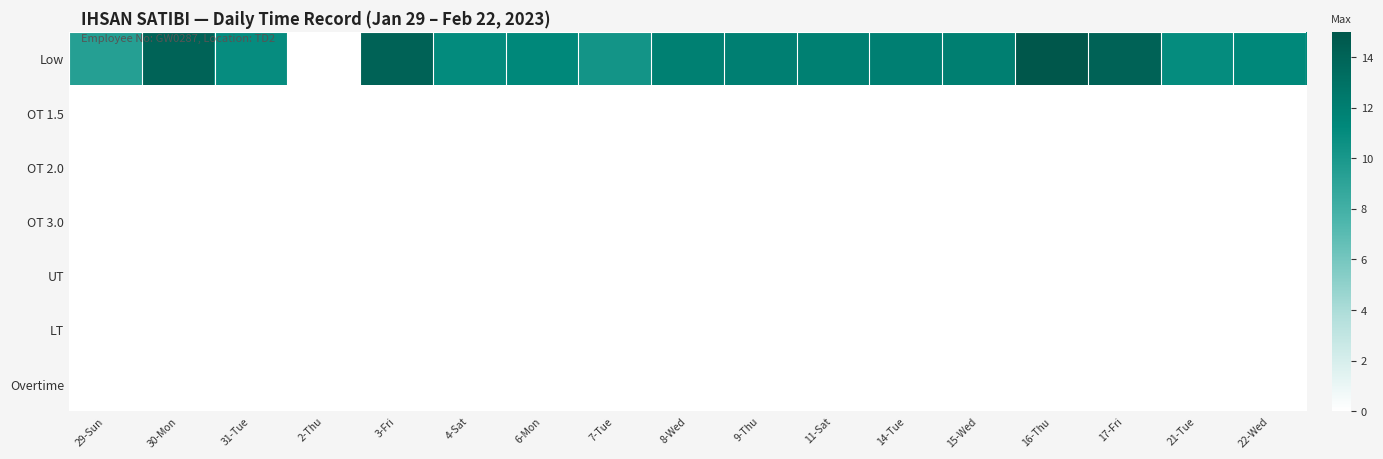

Reading left to right, extract all data points from this chart.

Low: 29-Sun=9.4	30-Mon=14.0	31-Tue=10.9	2-Thu=0.0	3-Fri=14.1	4-Sat=11.1	6-Mon=11.2	7-Tue=10.3	8-Wed=11.9	9-Thu=11.9	11-Sat=11.8	14-Tue=11.9	15-Wed=12.0	16-Thu=14.9	17-Fri=14.1	21-Tue=11.0	22-Wed=11.3
OT 1.5: 29-Sun=0.0	30-Mon=0.0	31-Tue=0.0	2-Thu=0.0	3-Fri=0.0	4-Sat=0.0	6-Mon=0.0	7-Tue=0.0	8-Wed=0.0	9-Thu=0.0	11-Sat=0.0	14-Tue=0.0	15-Wed=0.0	16-Thu=0.0	17-Fri=0.0	21-Tue=0.0	22-Wed=0.0
OT 2.0: 29-Sun=0.0	30-Mon=0.0	31-Tue=0.0	2-Thu=0.0	3-Fri=0.0	4-Sat=0.0	6-Mon=0.0	7-Tue=0.0	8-Wed=0.0	9-Thu=0.0	11-Sat=0.0	14-Tue=0.0	15-Wed=0.0	16-Thu=0.0	17-Fri=0.0	21-Tue=0.0	22-Wed=0.0
OT 3.0: 29-Sun=0.0	30-Mon=0.0	31-Tue=0.0	2-Thu=0.0	3-Fri=0.0	4-Sat=0.0	6-Mon=0.0	7-Tue=0.0	8-Wed=0.0	9-Thu=0.0	11-Sat=0.0	14-Tue=0.0	15-Wed=0.0	16-Thu=0.0	17-Fri=0.0	21-Tue=0.0	22-Wed=0.0
UT: 29-Sun=0.0	30-Mon=0.0	31-Tue=0.0	2-Thu=0.0	3-Fri=0.0	4-Sat=0.0	6-Mon=0.0	7-Tue=0.0	8-Wed=0.0	9-Thu=0.0	11-Sat=0.0	14-Tue=0.0	15-Wed=0.0	16-Thu=0.0	17-Fri=0.0	21-Tue=0.0	22-Wed=0.0
LT: 29-Sun=0.0	30-Mon=0.0	31-Tue=0.0	2-Thu=0.0	3-Fri=0.0	4-Sat=0.0	6-Mon=0.0	7-Tue=0.0	8-Wed=0.0	9-Thu=0.0	11-Sat=0.0	14-Tue=0.0	15-Wed=0.0	16-Thu=0.0	17-Fri=0.0	21-Tue=0.0	22-Wed=0.0
Overtime: 29-Sun=0.0	30-Mon=0.0	31-Tue=0.0	2-Thu=0.0	3-Fri=0.0	4-Sat=0.0	6-Mon=0.0	7-Tue=0.0	8-Wed=0.0	9-Thu=0.0	11-Sat=0.0	14-Tue=0.0	15-Wed=0.0	16-Thu=0.0	17-Fri=0.0	21-Tue=0.0	22-Wed=0.0